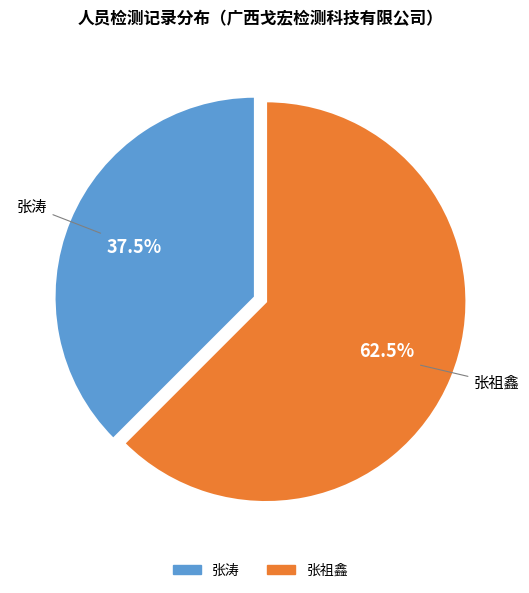

What is the majority slice?

张祖鑫